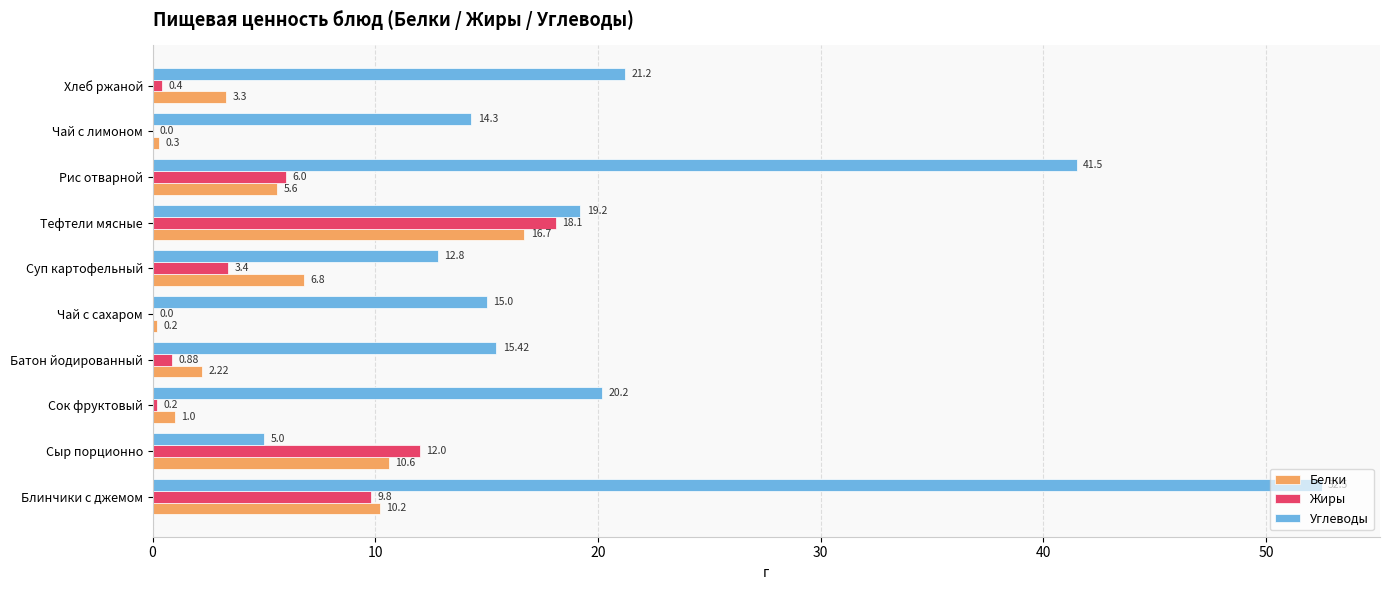

What is the sum of the Белки values at Суп картофельный and Чай с лимоном?

7.1